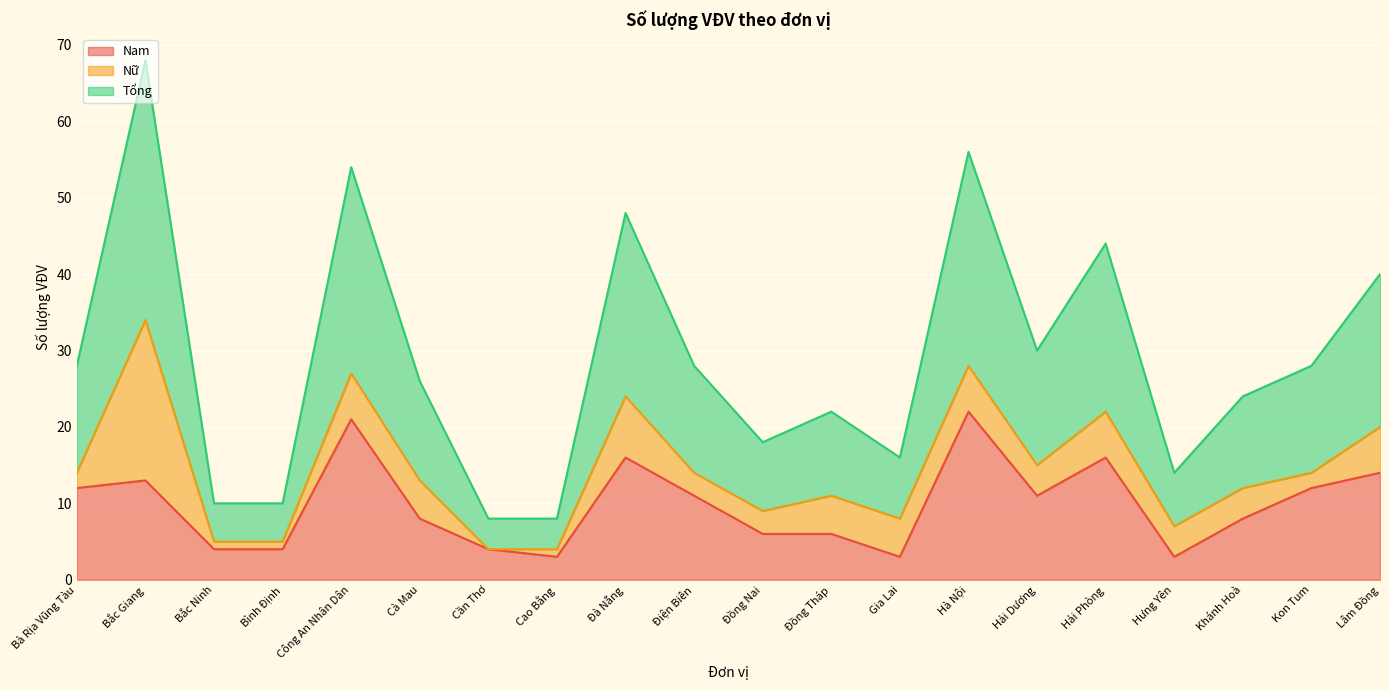

What is the maximum value for Nam?

22